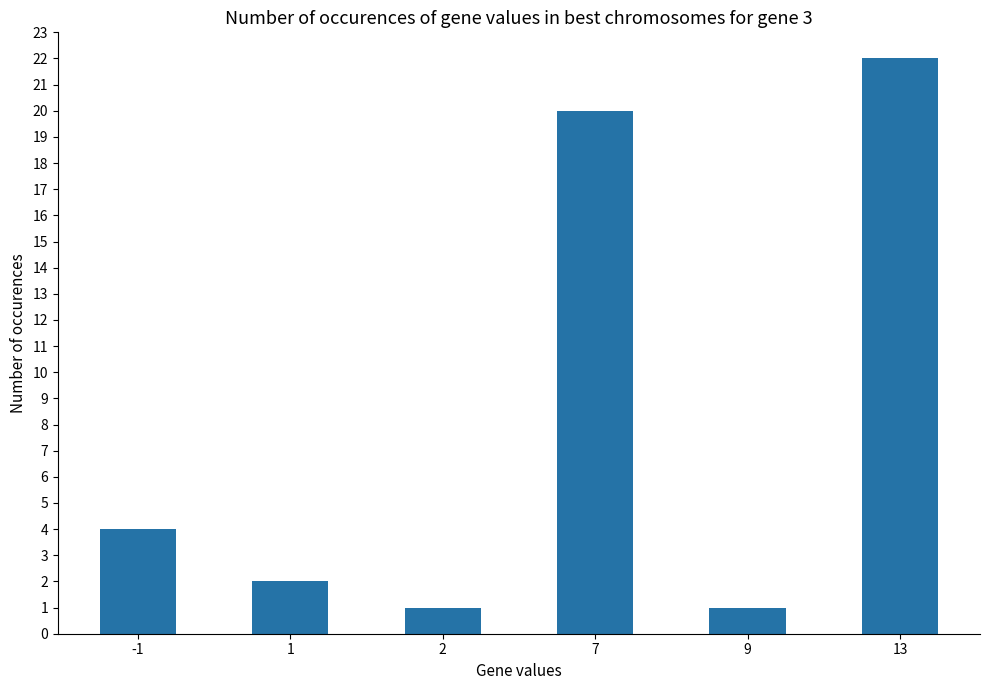

Reading right to left, transcribe all the data shown in this chart.

22	1	20	1	2	4